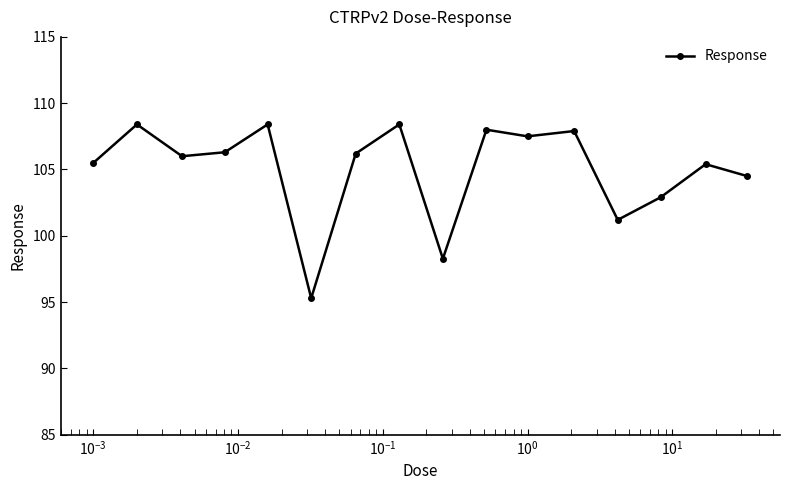

What is the greatest value displayed?

108.4